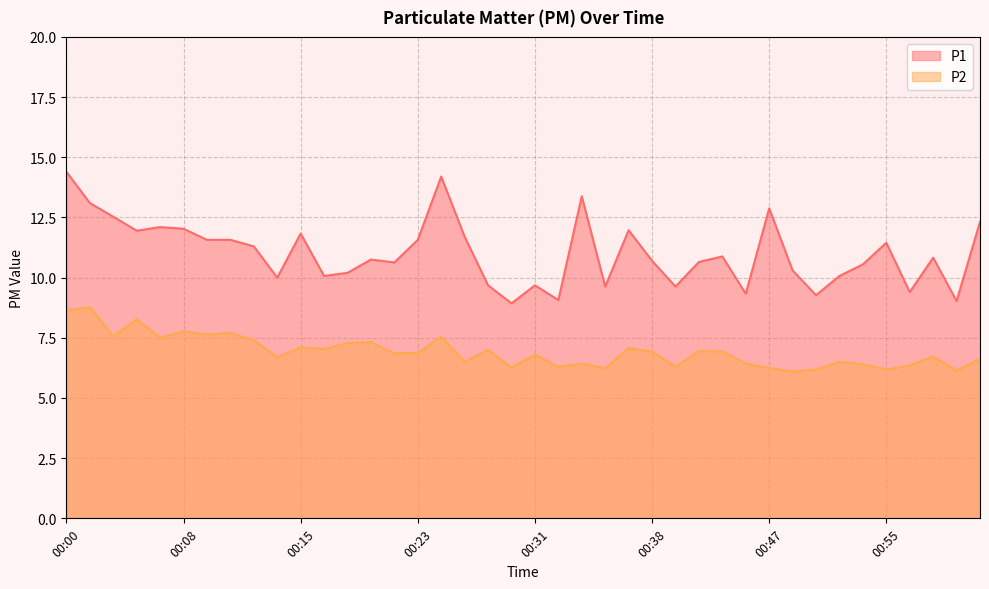

How many values in the P1 series exceed 10?

29